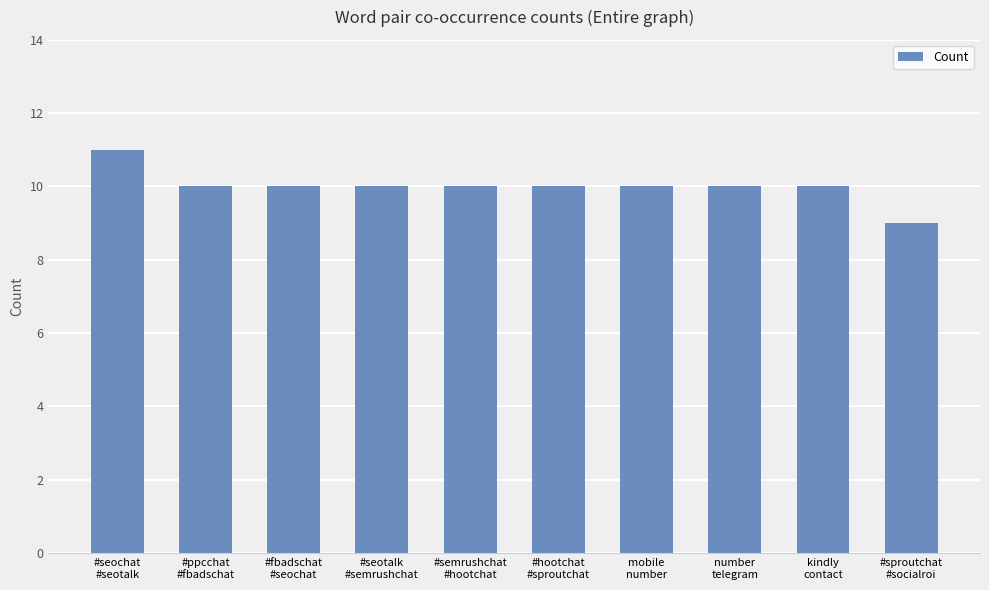

What is the value of the 5th bar from the left?

10